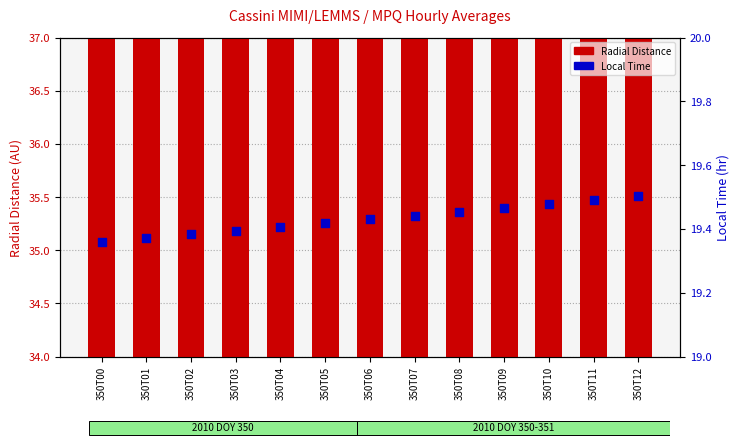

What are all the series names shown in the legend?

Radial Distance, Local Time